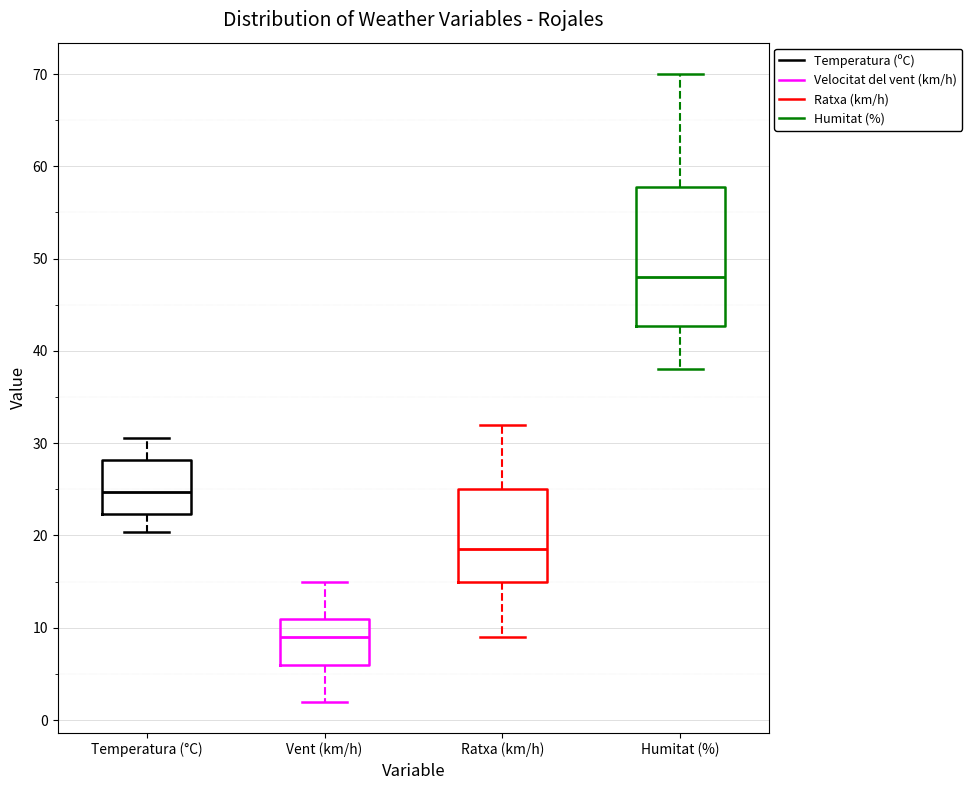

Which box has the highest median line?

Humitat (%)